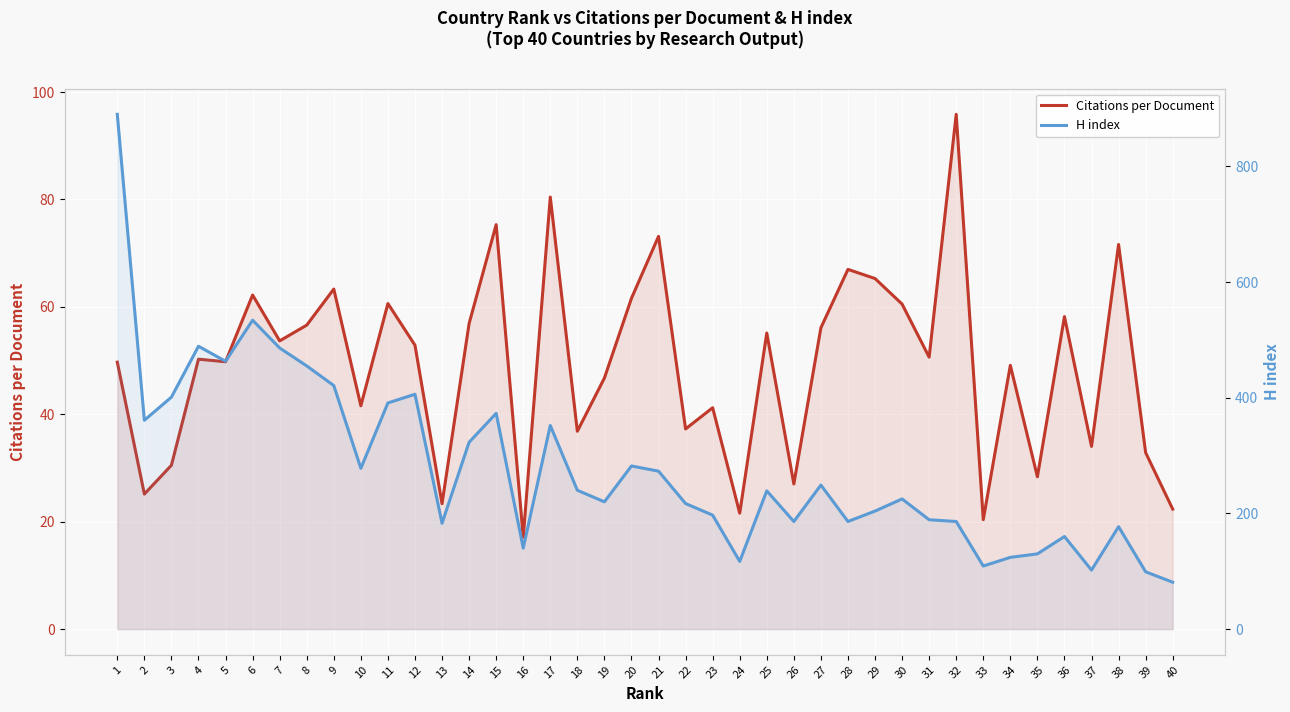

What is the difference between the second highest and second lowest values in the H index series?

435.0